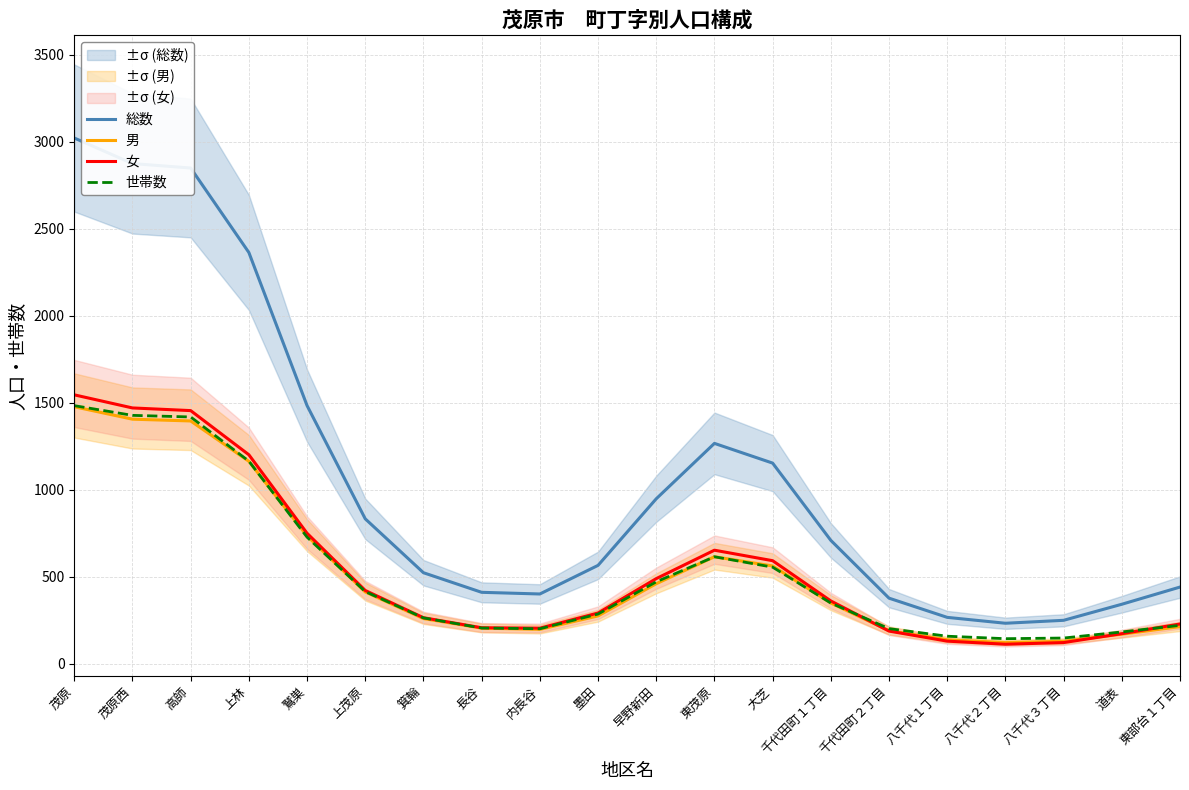

The 男 series shows 985.8 at 茂原. True or false?

False